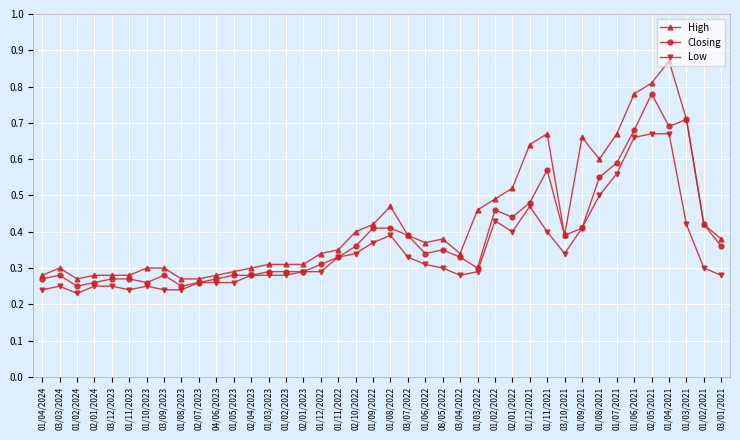

What is the label of the 2nd point from the left?

03/03/2024